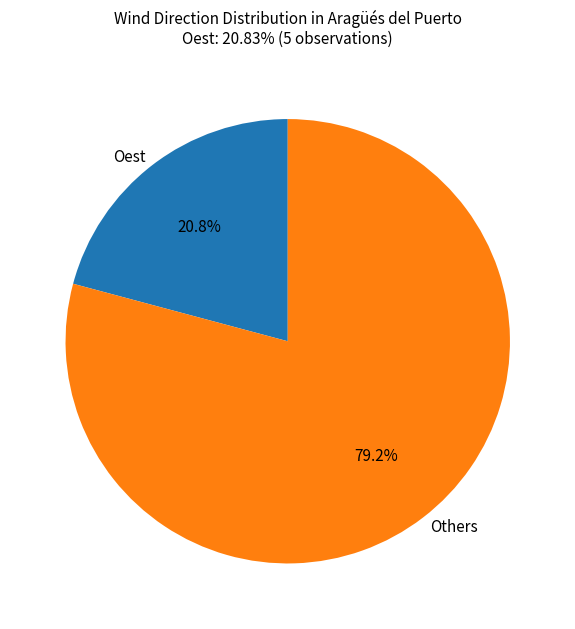

Rank the categories by value from highest to lowest.

Others, Oest